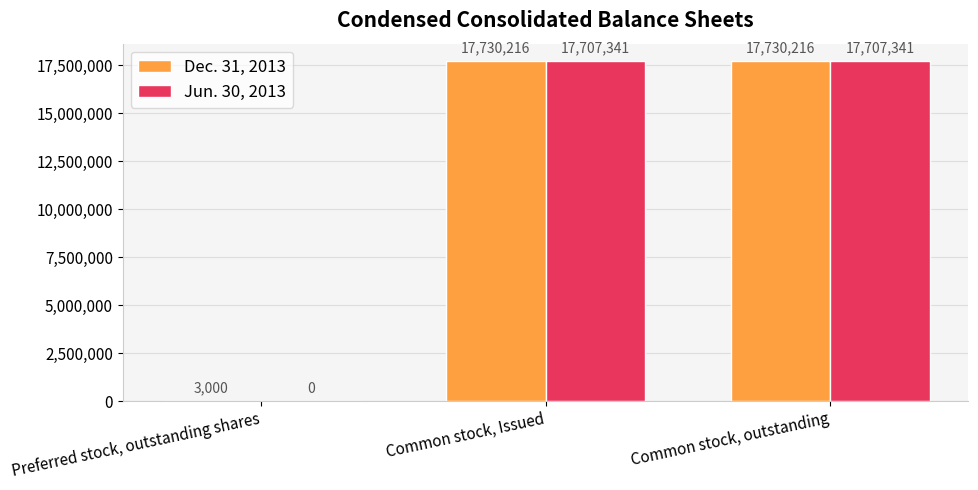

Is it true that Jun. 30, 2013 equals 17707341 at Common stock, Issued?

True